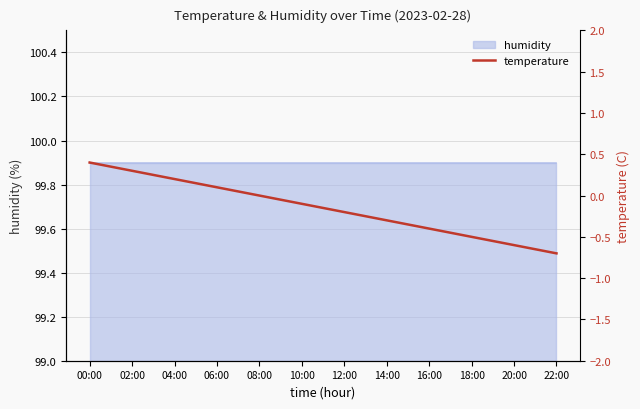

Is it true that the value at 10:00 is -0.1?

False